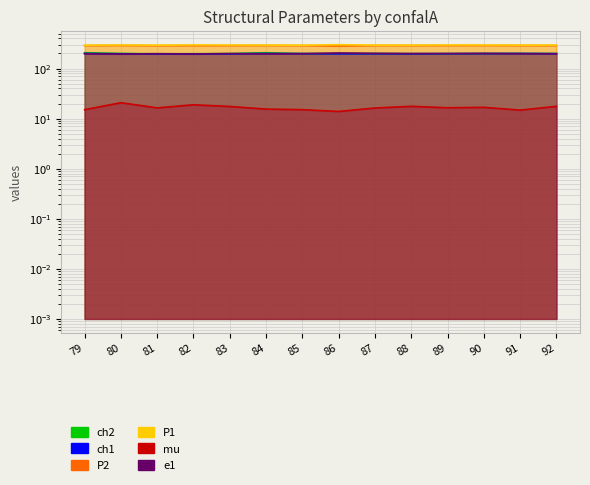

True or false: mu and P1 intersect in this chart.

False